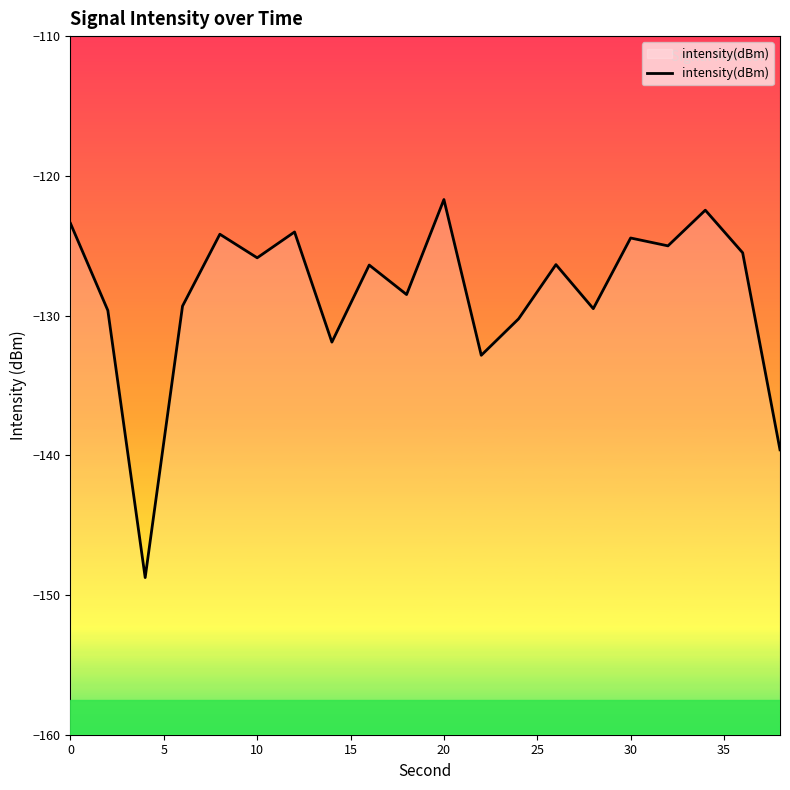

What is the smallest value displayed?

-148.8